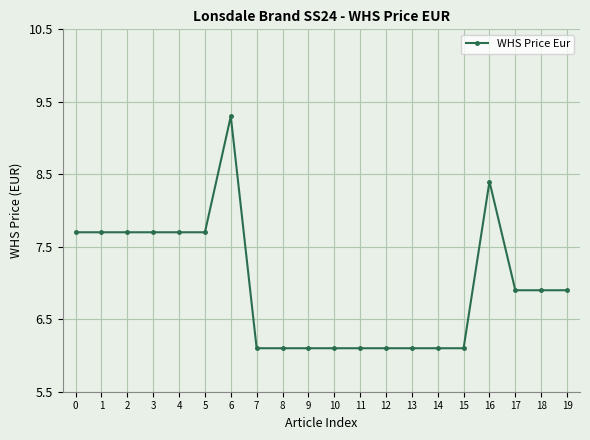

Does the chart have visible grid lines?

Yes